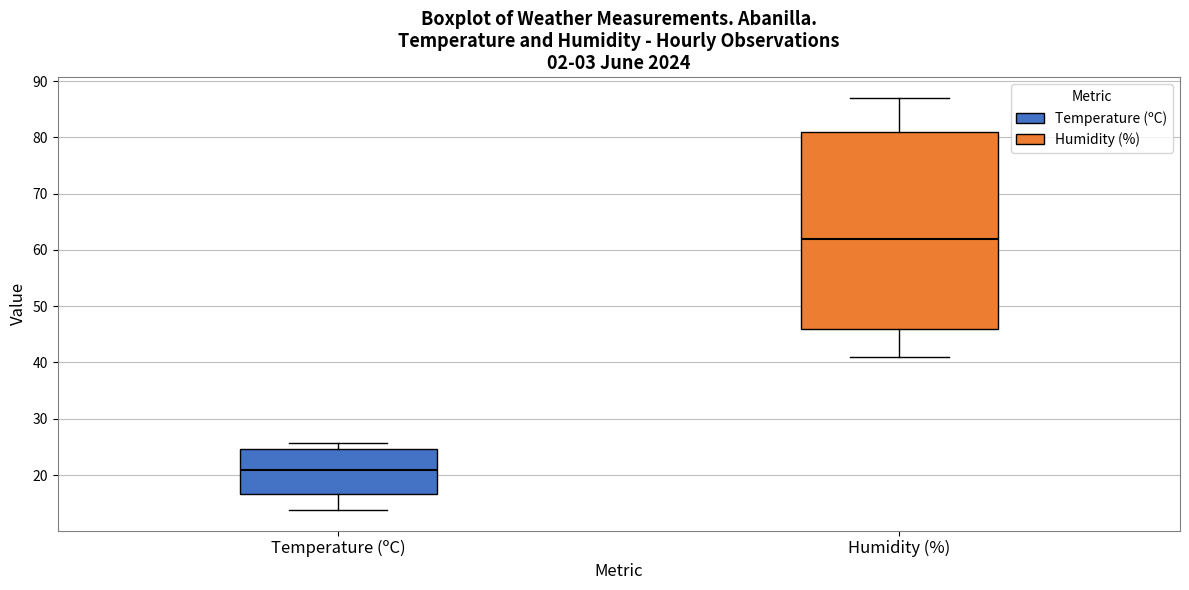

Which box has the lowest median line?

Temperature (ºC)